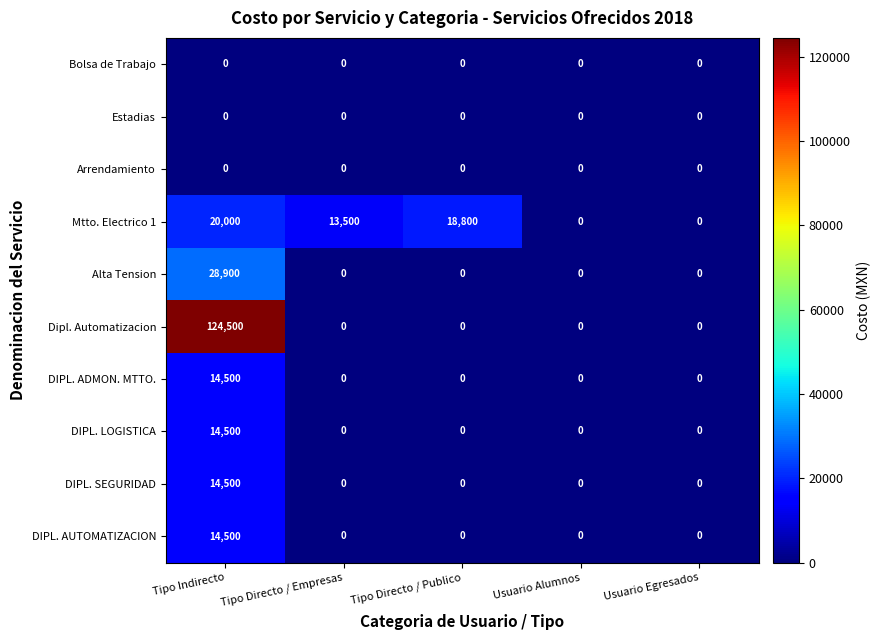

How many distinct data groups are displayed?

10